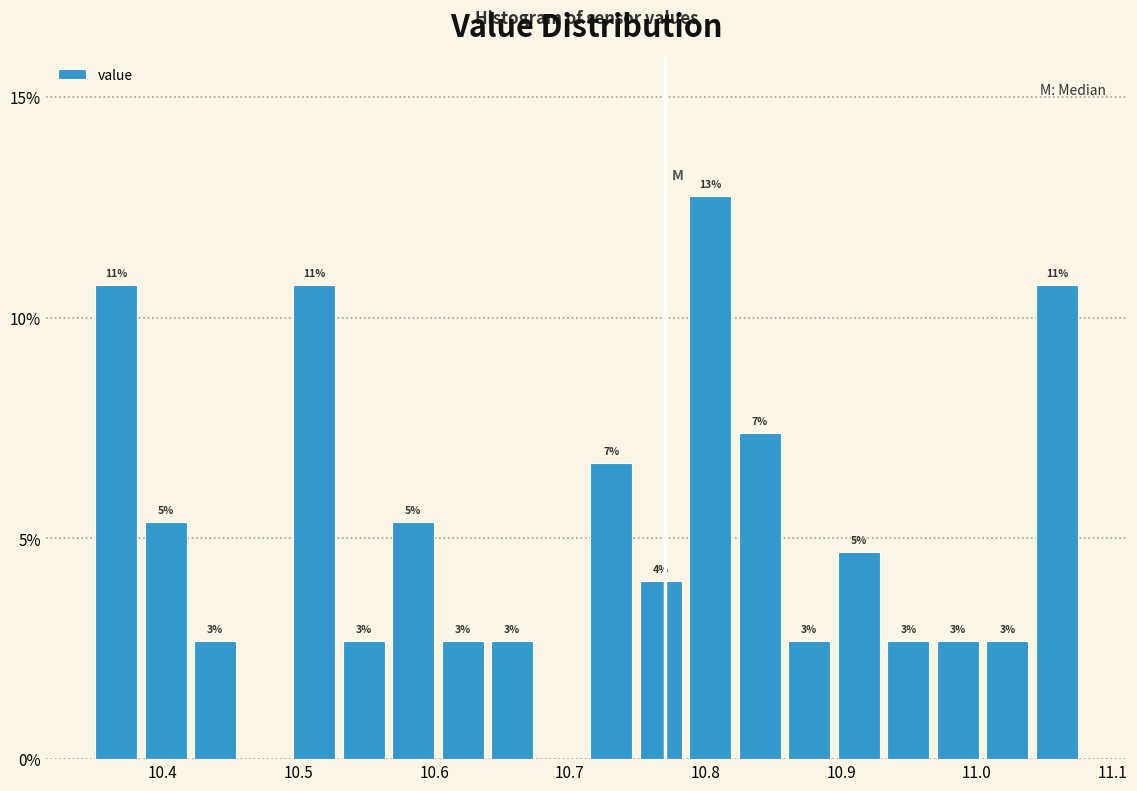

Read against the x-axis, roughly where is the centre of the tallest bar?

10.80